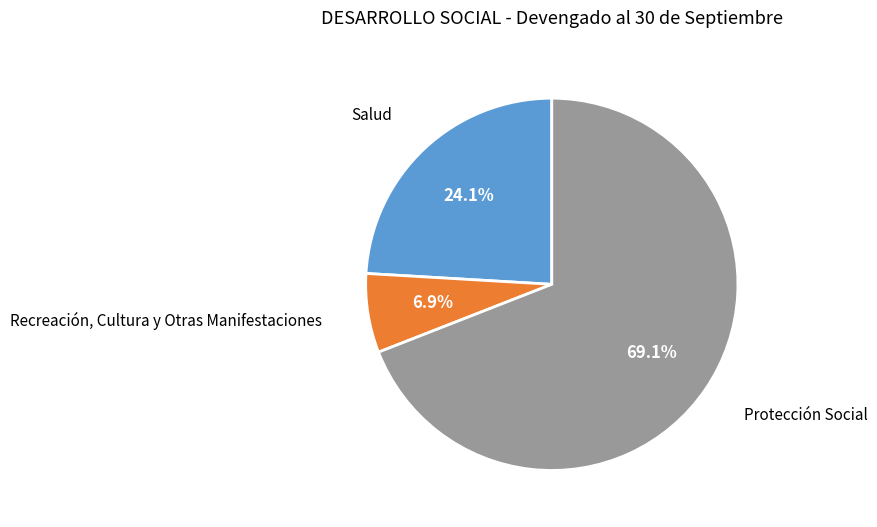

How many segments does this pie chart have?

3